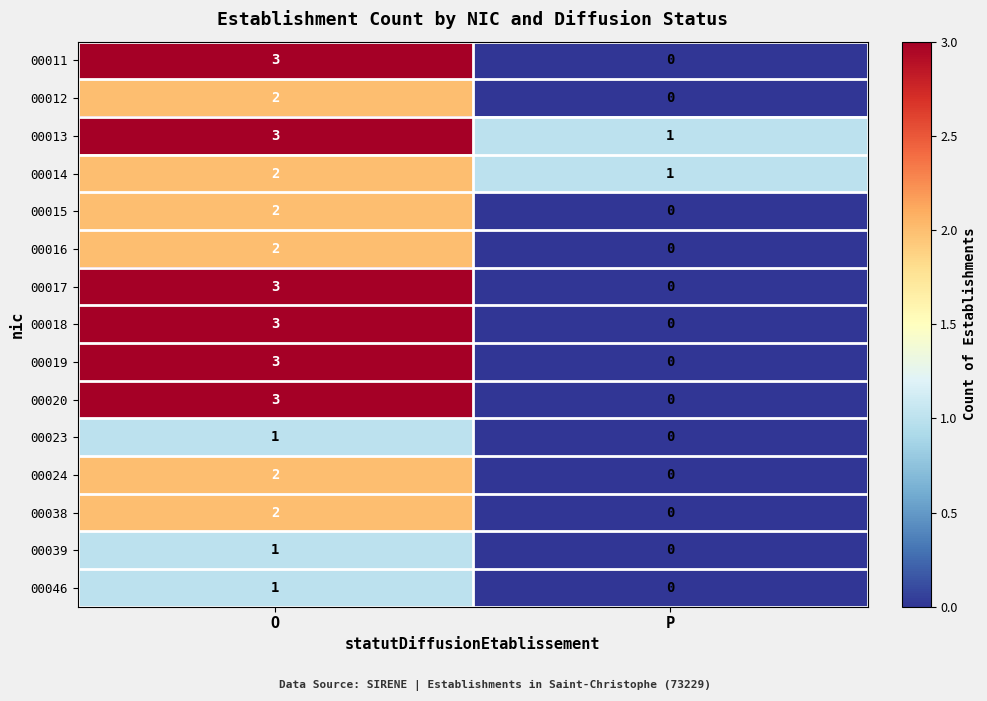

List the labels in order of 00011 value, largest first.

O, P